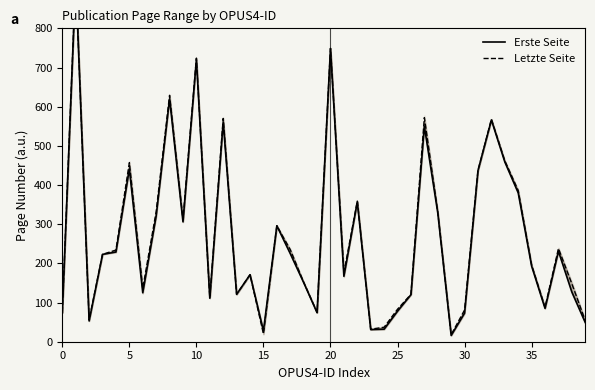

True or false: Erste Seite and Letzte Seite cross at least once.

False